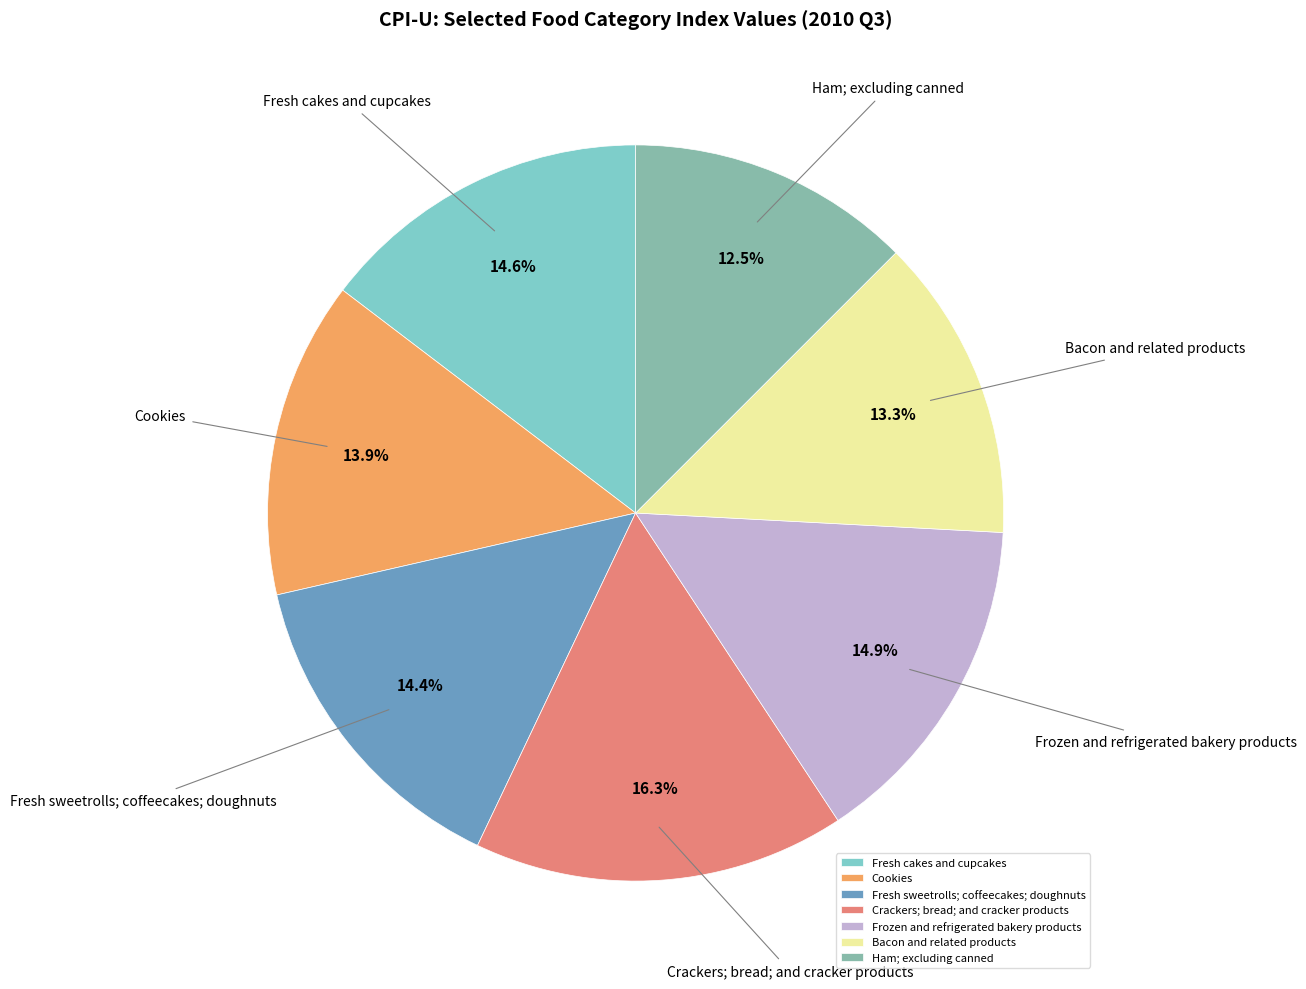

What percentage is the Crackers; bread; and cracker products slice, to the nearest percent?

16%